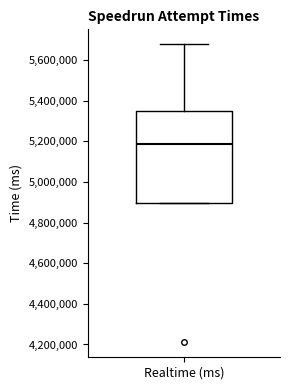

Read this box plot against the y-axis: the position of the median line, the range covered by the box, and the ends of both whiskers. The values are not printed on the chart, so give them approximately, as read against the axis.

median 5180000, box 4900000 to 5360000, whiskers 4900000 to 5680000